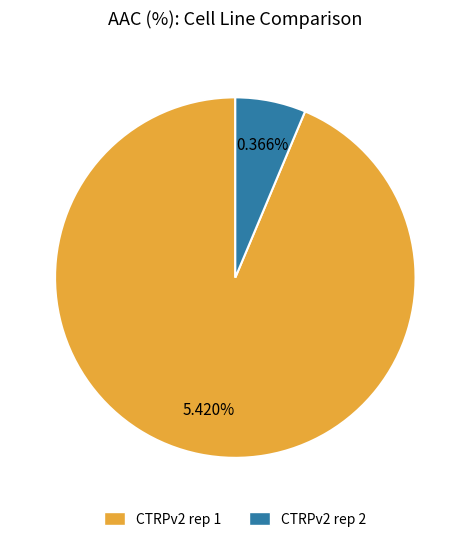

What percentage is NOT represented by CTRPv2 rep 2?

93.7%